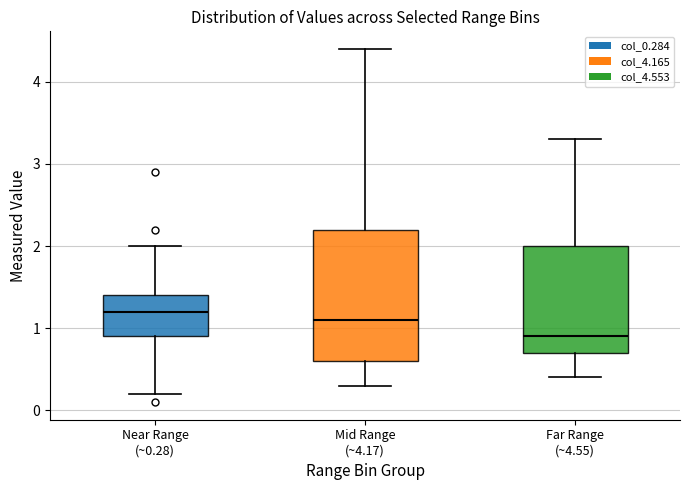

Comparing the boxes themselves (not the whiskers), which one is the tallest?

Mid Range (~4.17)